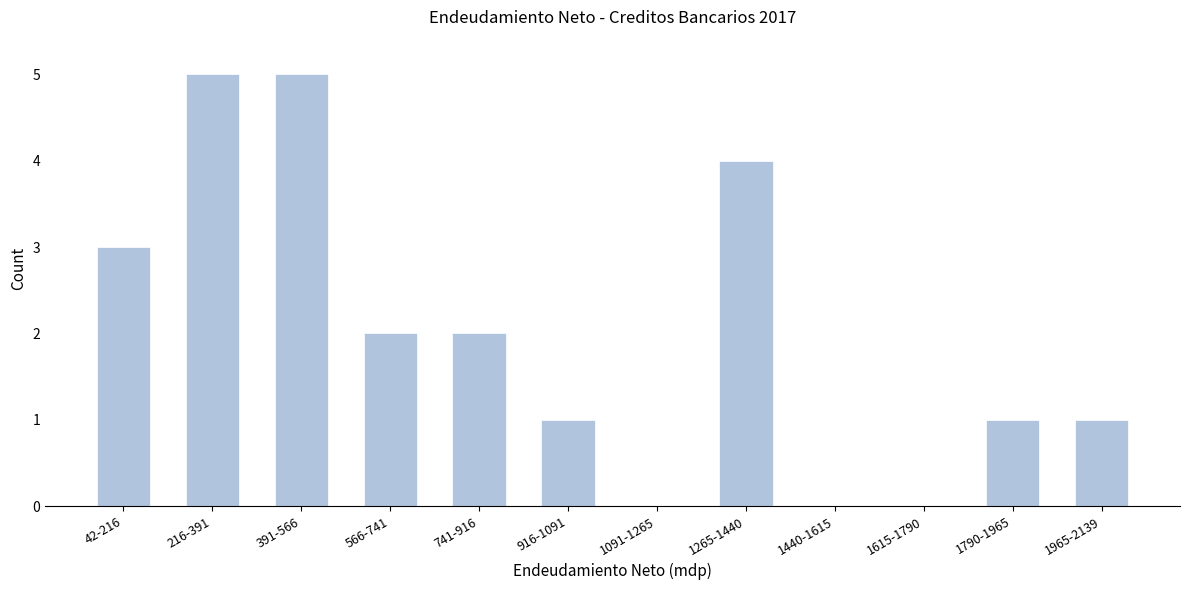

Reading left to right, transcribe all the data shown in this chart.

42-216=3	216-391=5	391-566=5	566-741=2	741-916=2	916-1091=1	1091-1265=0	1265-1440=4	1440-1615=0	1615-1790=0	1790-1965=1	1965-2139=1